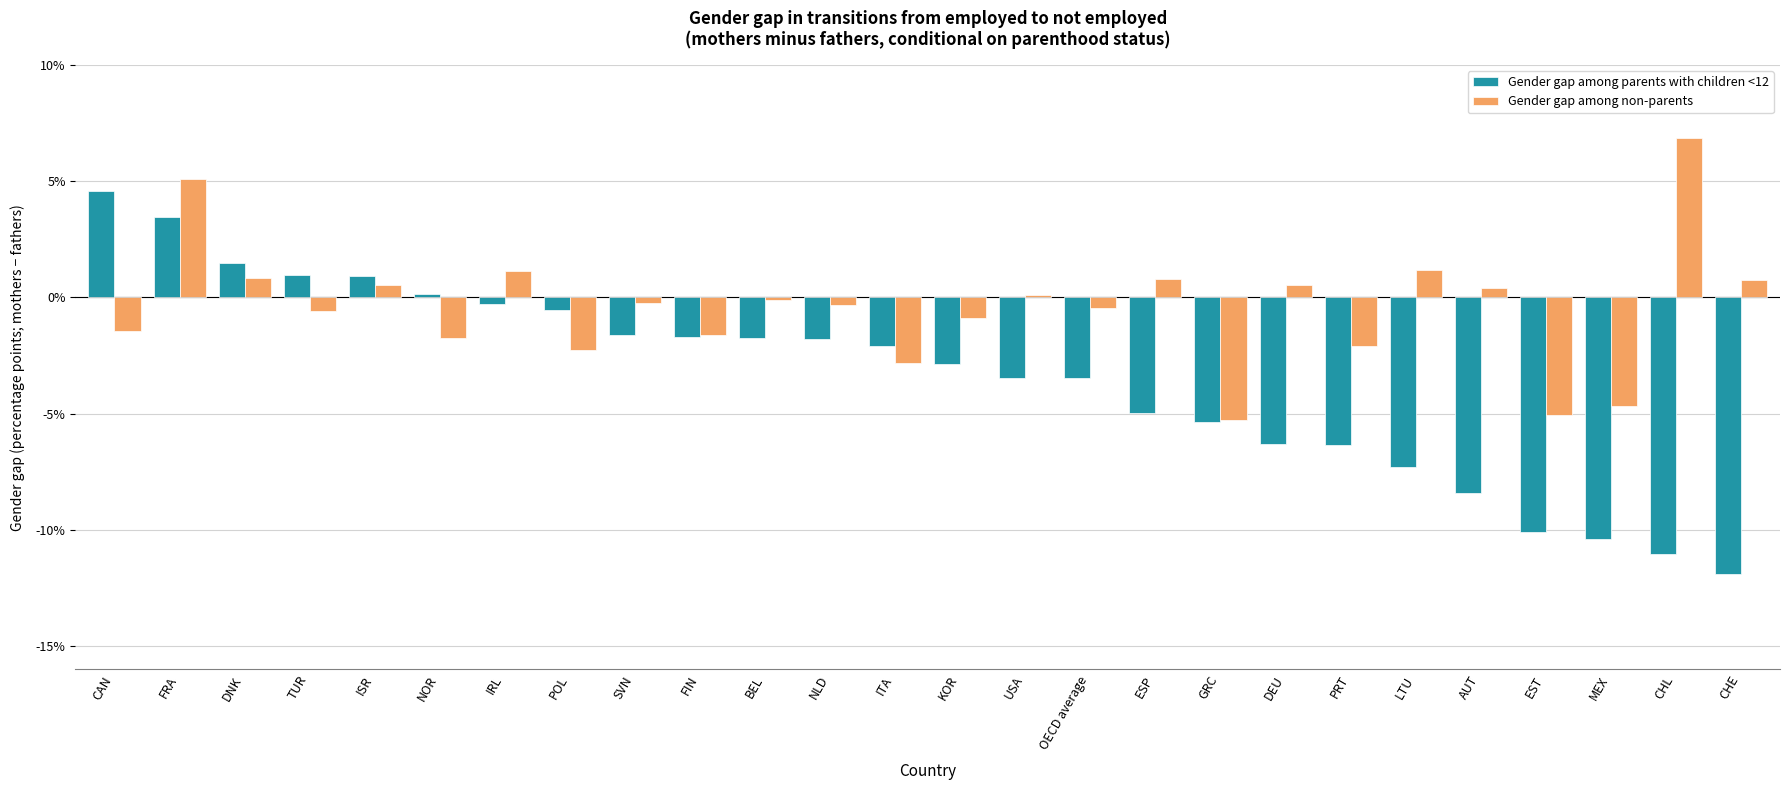

Which series has the largest total across all categories?

Gender gap among non-parents